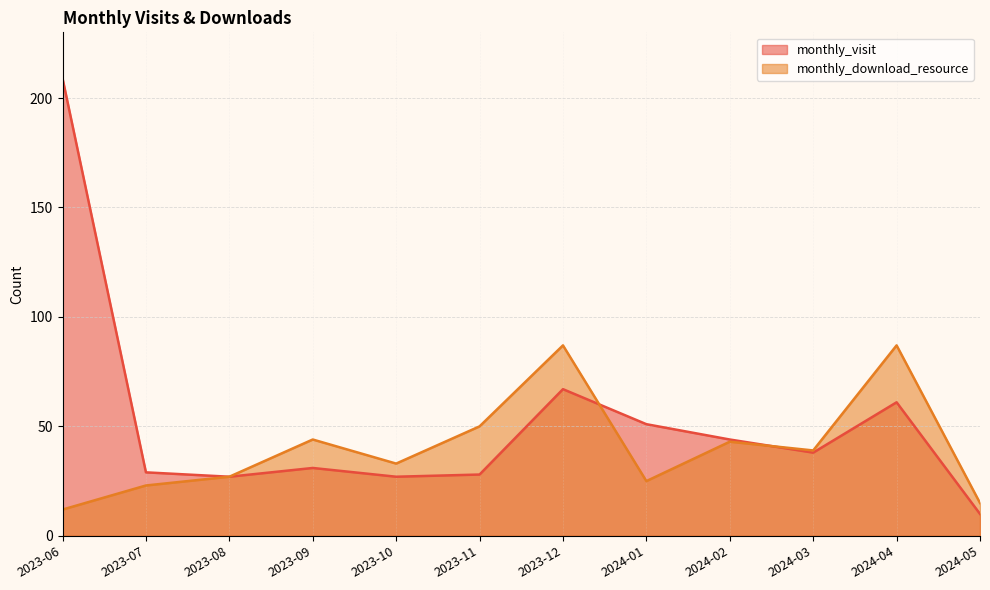

Reading left to right, extract all data points from this chart.

monthly_visit: 209	29	27	31	27	28	67	51	44	38	61	10
monthly_download_resource: 12	23	27	44	33	50	87	25	43	39	87	15